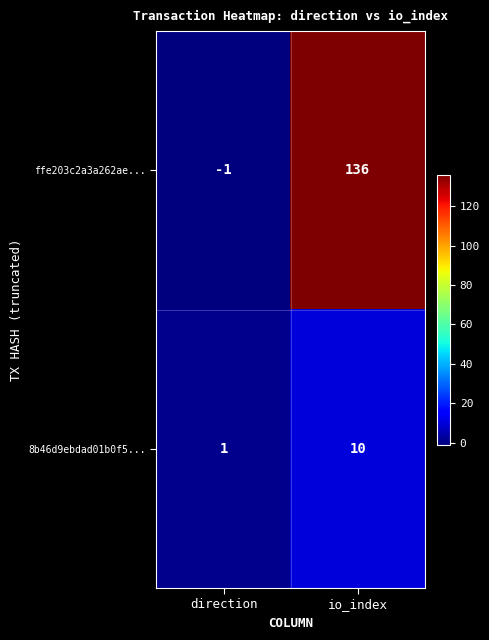

What is the sum of the 8b46d9ebdad01b0f5... values at direction and io_index?

11